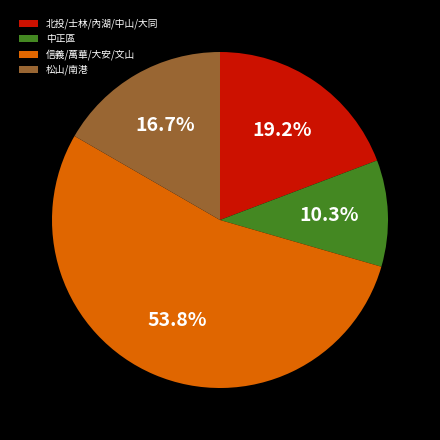

What is the smallest slice in the pie chart?

中正區